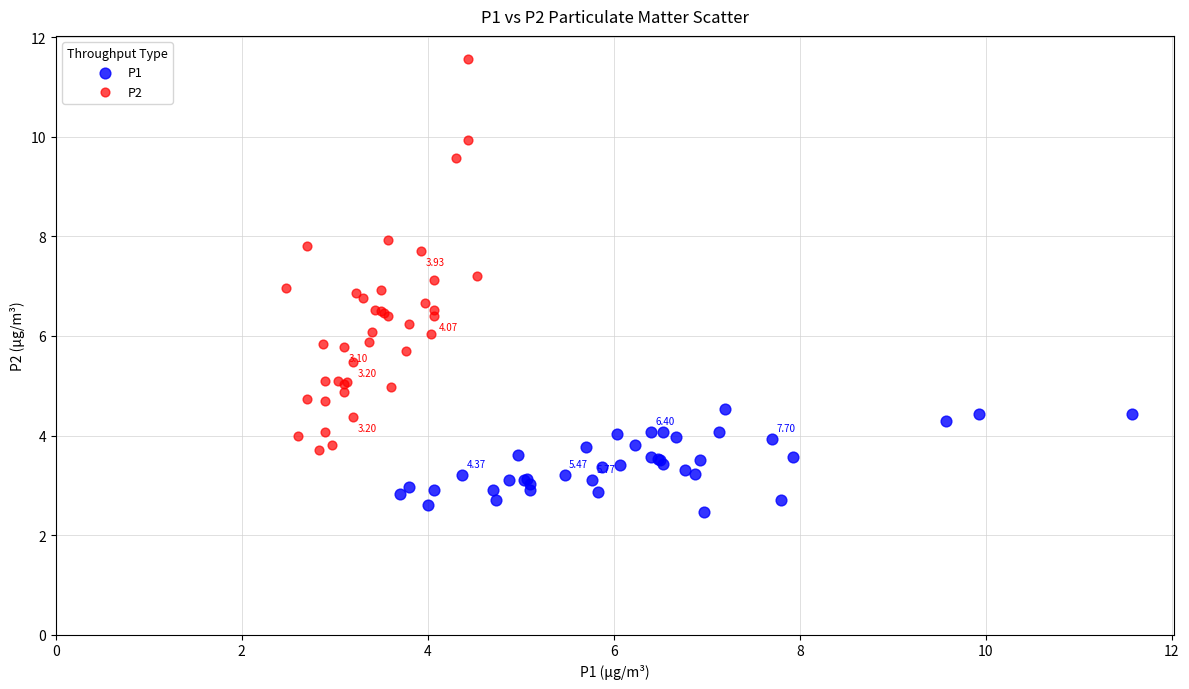

Which series contains the lowest Y value?

P1